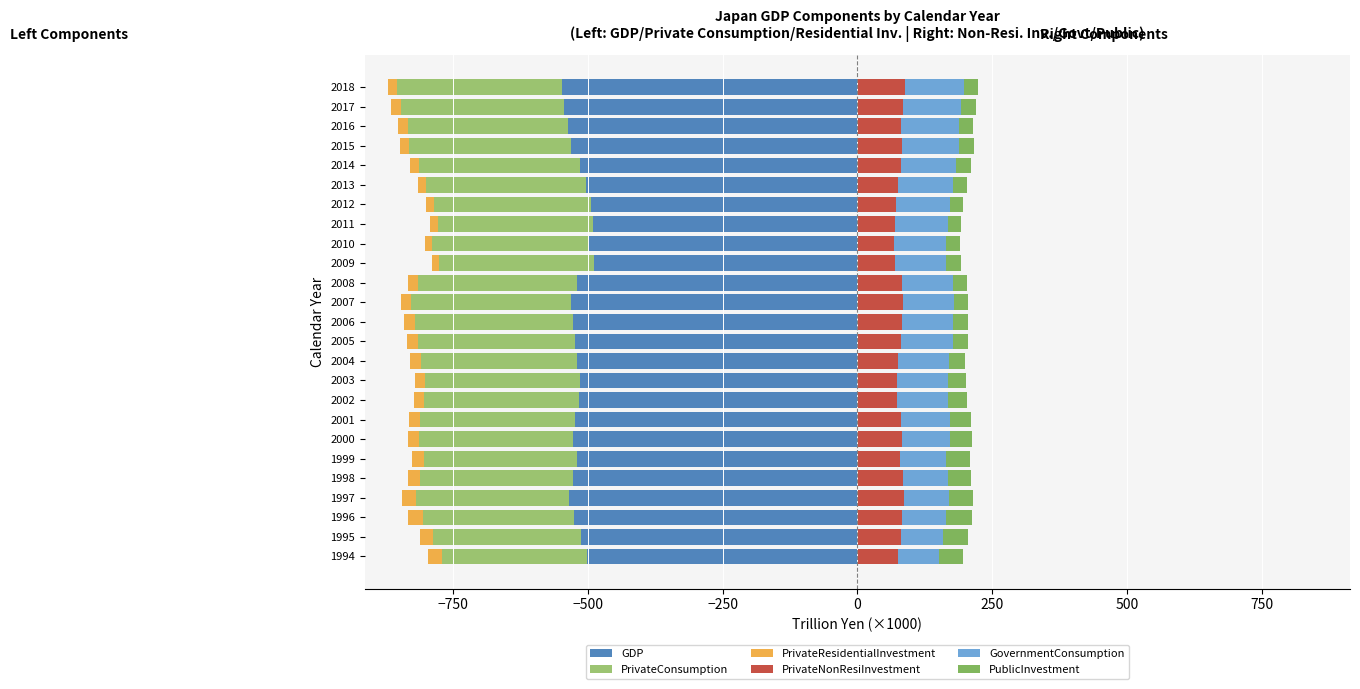

At 1994, list the series in order from largest to smallest.

PrivateNonResiInvestment, GovernmentConsumption, PublicInvestment, PrivateResidentialInvestment, PrivateConsumption, GDP